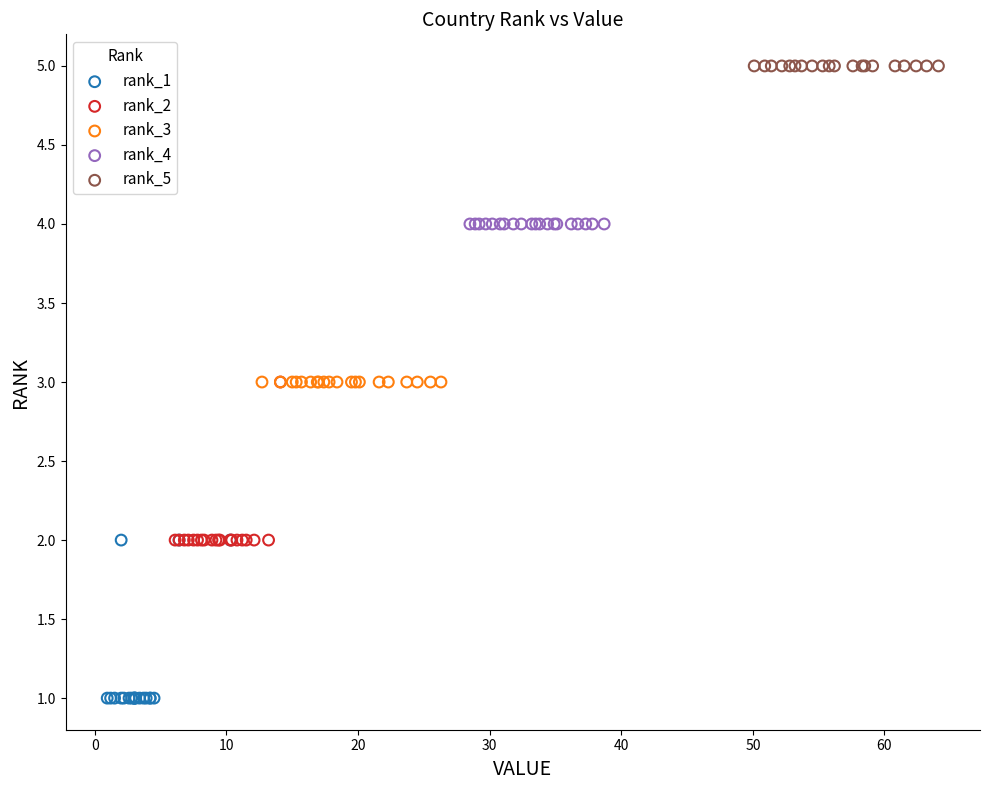

Which series contains the lowest Y value?

rank_1